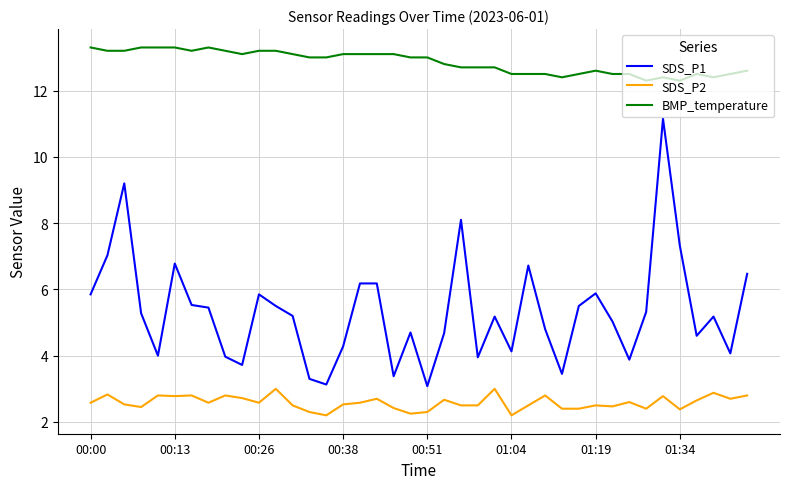

True or false: SDS_P2 and BMP_temperature intersect in this chart.

False